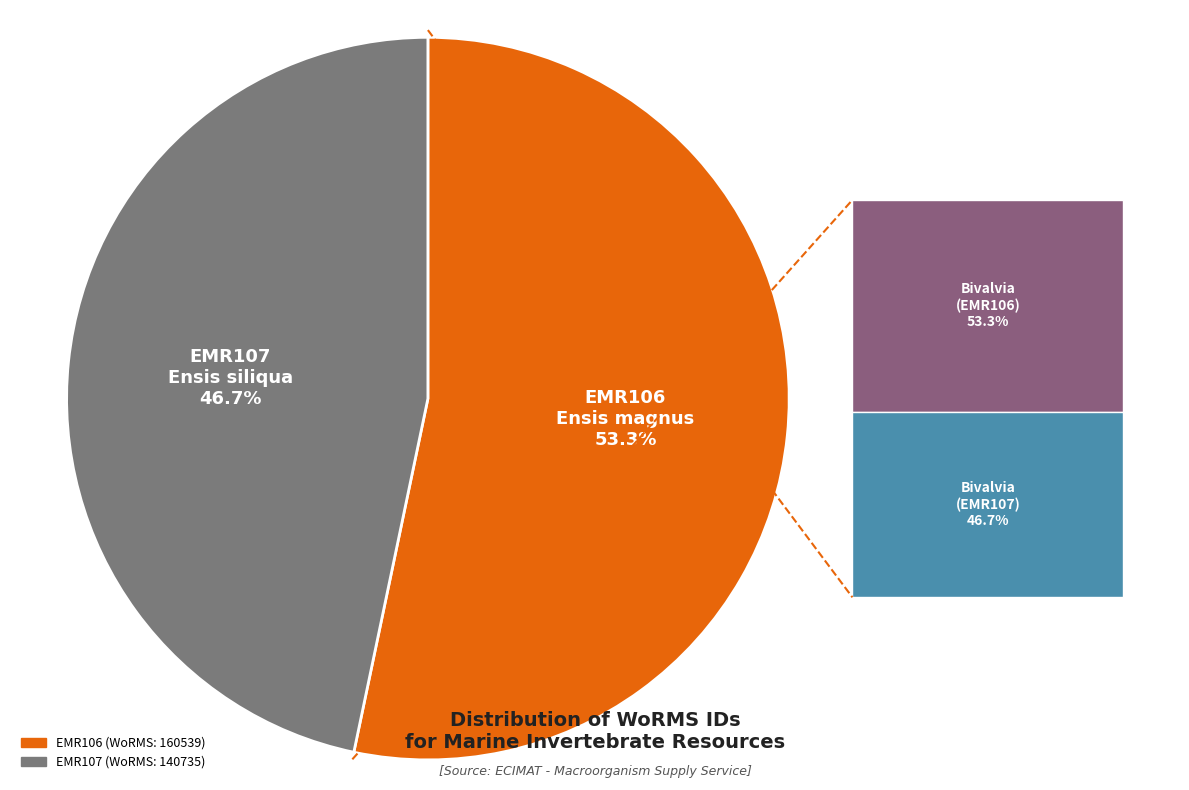

The EMR106 slice represents 59% of the pie. True or false?

False